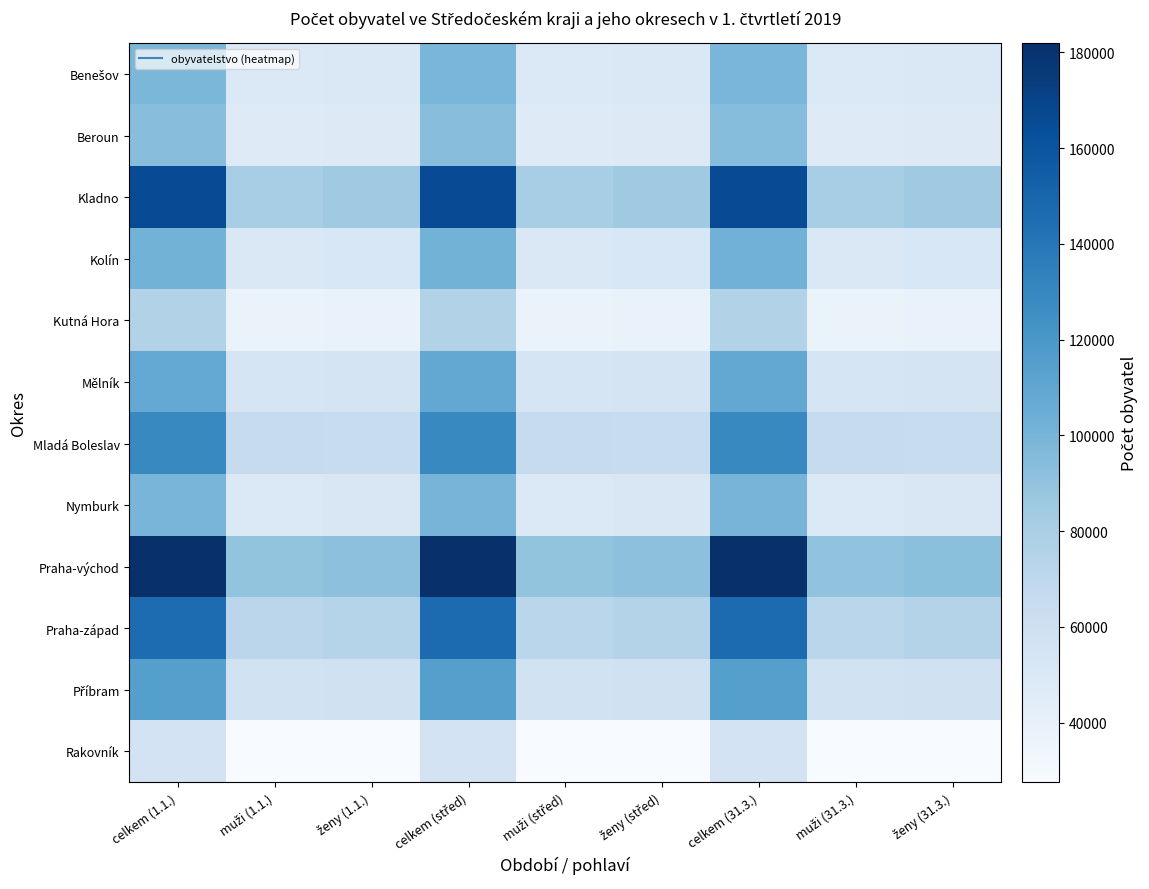

Which series changed the most between muži (1.1.) and celkem (střed)?

Praha-východ